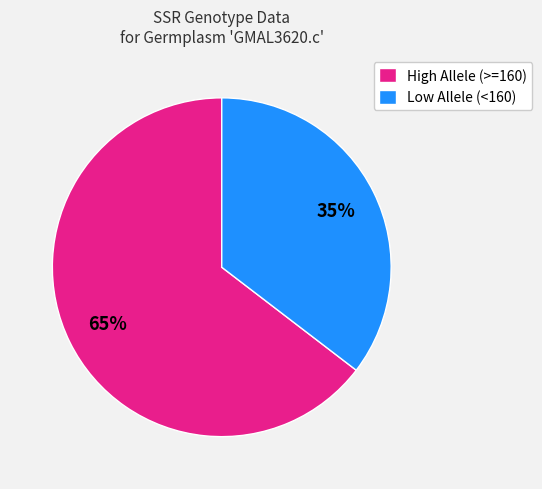

To the nearest percent, what percentage of the pie is High Allele (>=160)?

65%